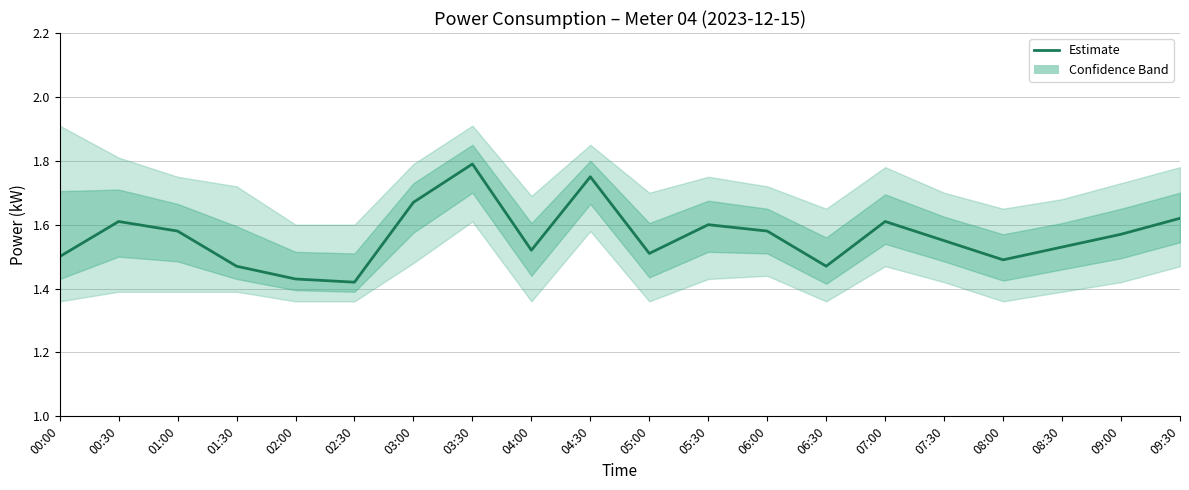

What is the difference between the second highest and minimum values?

0.3